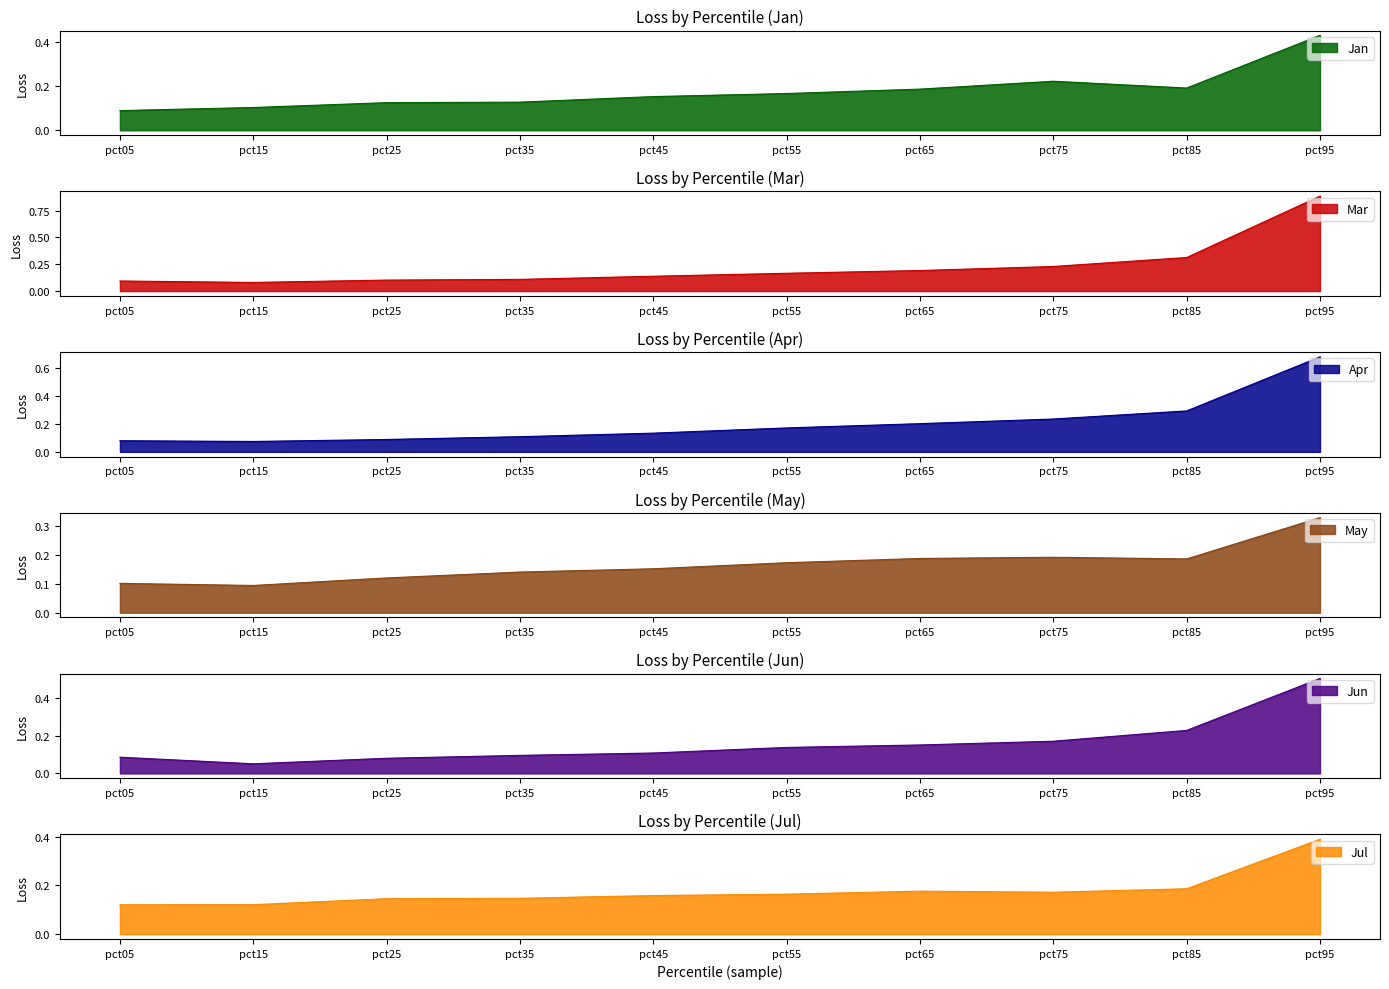

Between pct05 and pct65, which is larger?

pct65